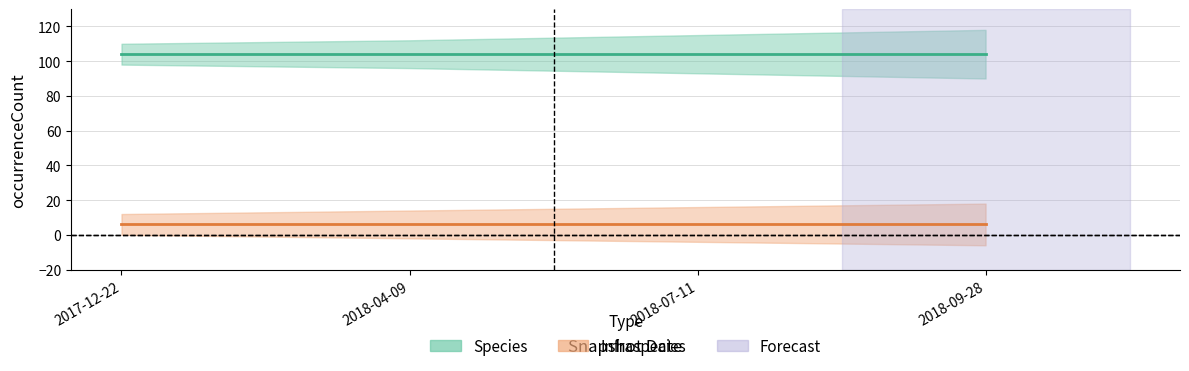

True or false: Species has more than 0 interior local peaks.

False